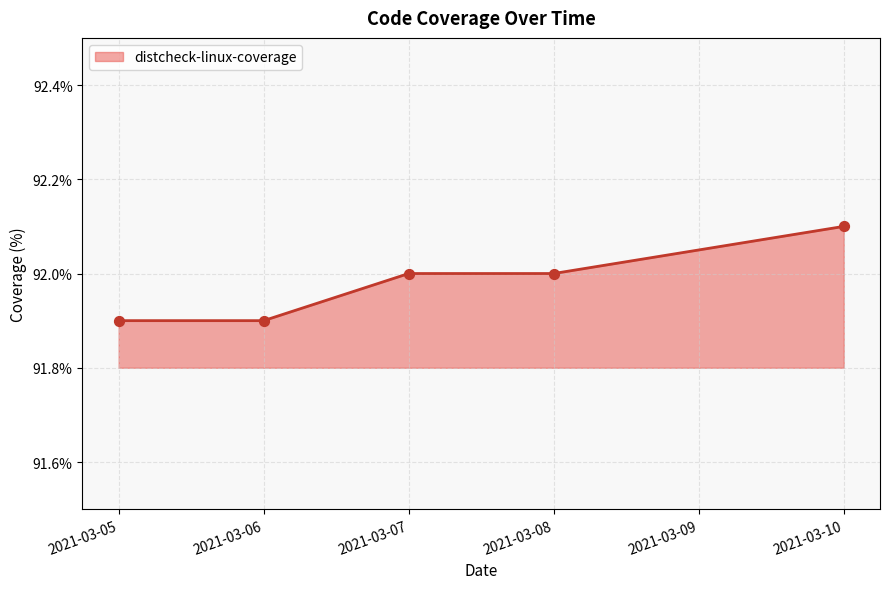

Which has a higher value, 2021-03-05 or 2021-03-08?

2021-03-08